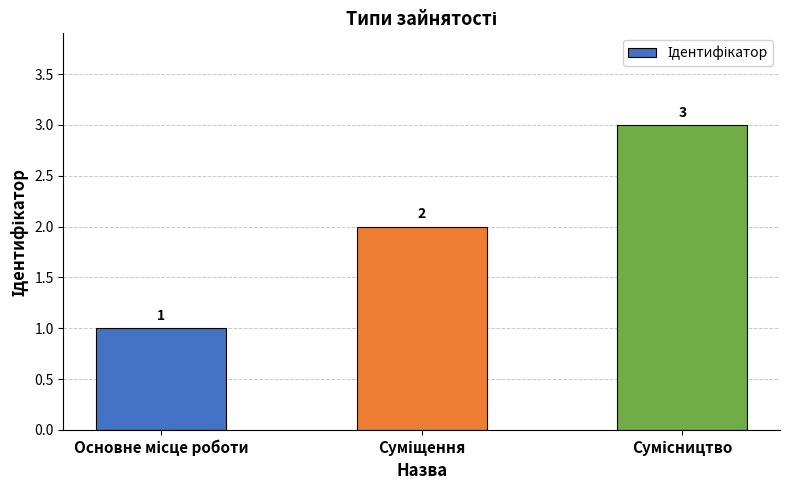

What is the sum of all values?

6